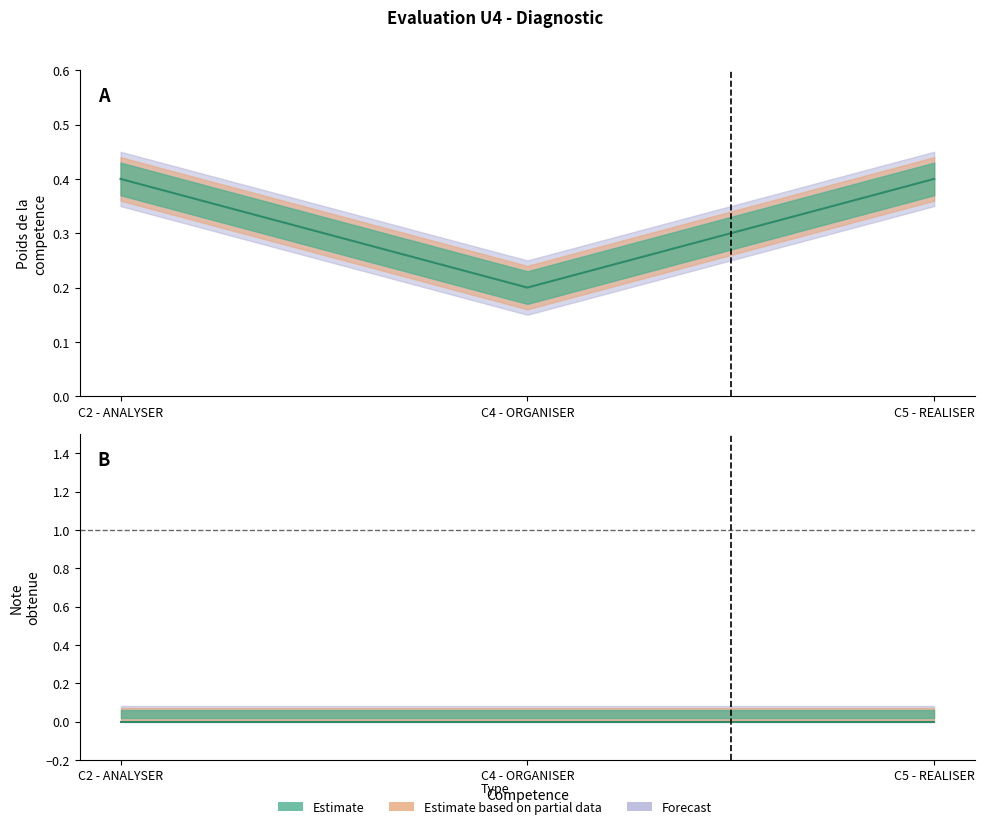

True or false: the data shows 0.4 at C2 - ANALYSER.

True